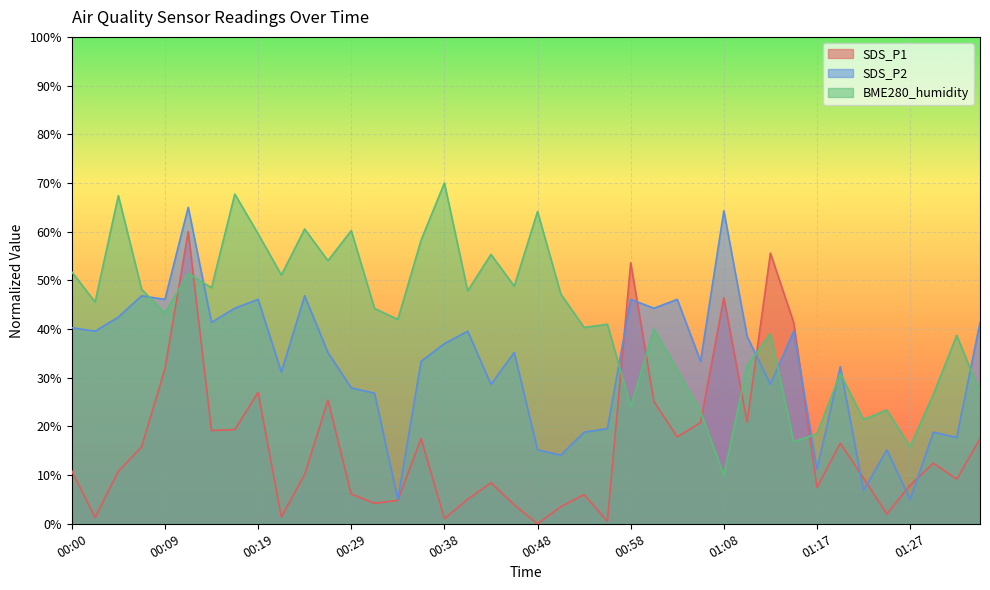

List the series in order of their overall mean, lowest first.

SDS_P1, SDS_P2, BME280_humidity